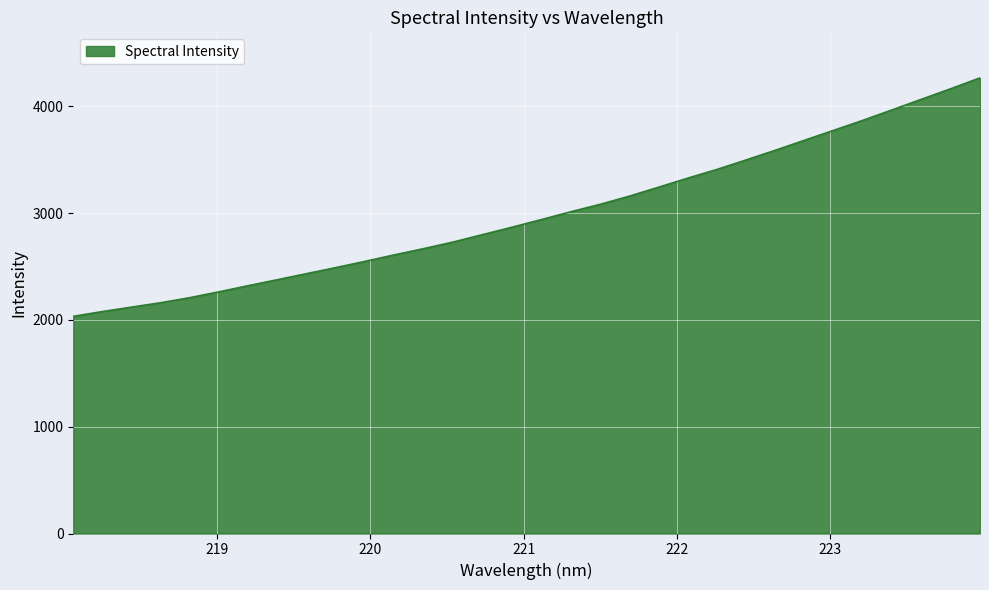

Count the number of data series in this chart.

1